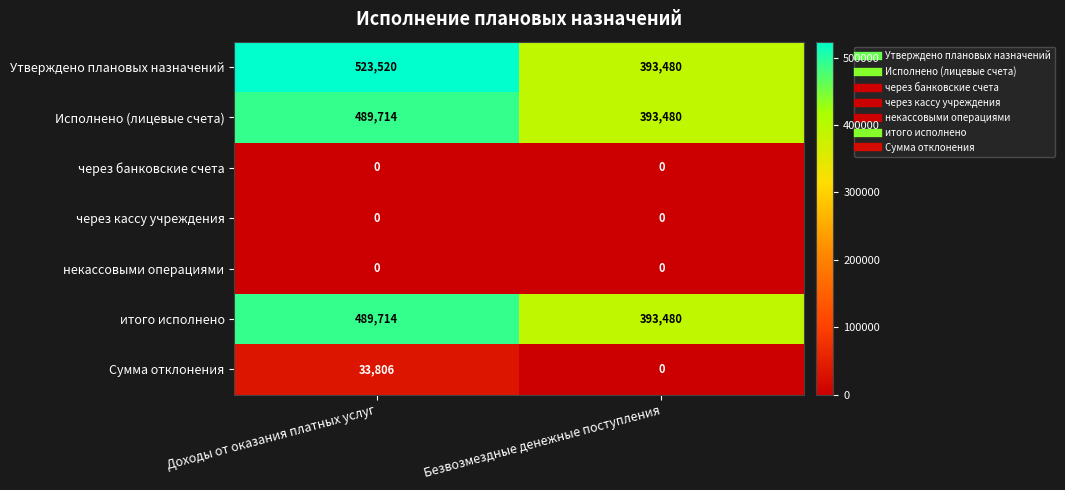

Reading left to right, what are all the values shown in this chart?

Утверждено плановых назначений: Доходы от оказания платных услуг=523520	Безвозмездные денежные поступления=393480
Исполнено (лицевые счета): Доходы от оказания платных услуг=489714	Безвозмездные денежные поступления=393480
через банковские счета: Доходы от оказания платных услуг=0	Безвозмездные денежные поступления=0
через кассу учреждения: Доходы от оказания платных услуг=0	Безвозмездные денежные поступления=0
некассовыми операциями: Доходы от оказания платных услуг=0	Безвозмездные денежные поступления=0
итого исполнено: Доходы от оказания платных услуг=489714	Безвозмездные денежные поступления=393480
Сумма отклонения: Доходы от оказания платных услуг=33806	Безвозмездные денежные поступления=0